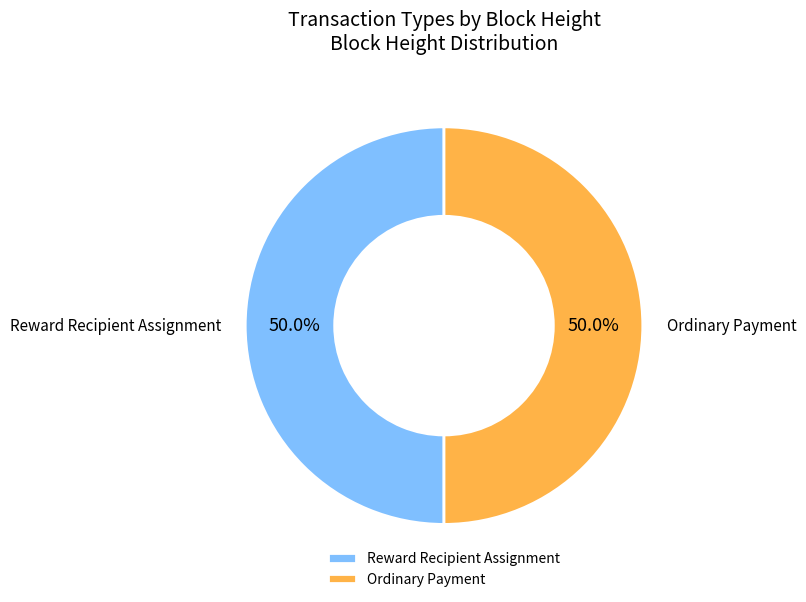

Approximately how many times larger is the value at Ordinary Payment compared to Reward Recipient Assignment?

1.0